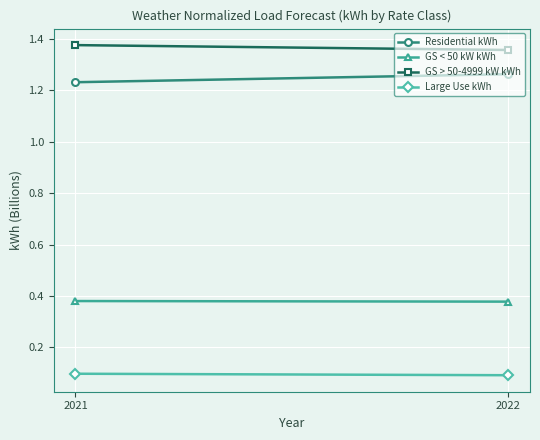

At which label is GS < 50 kW kWh closest to 0?

2022